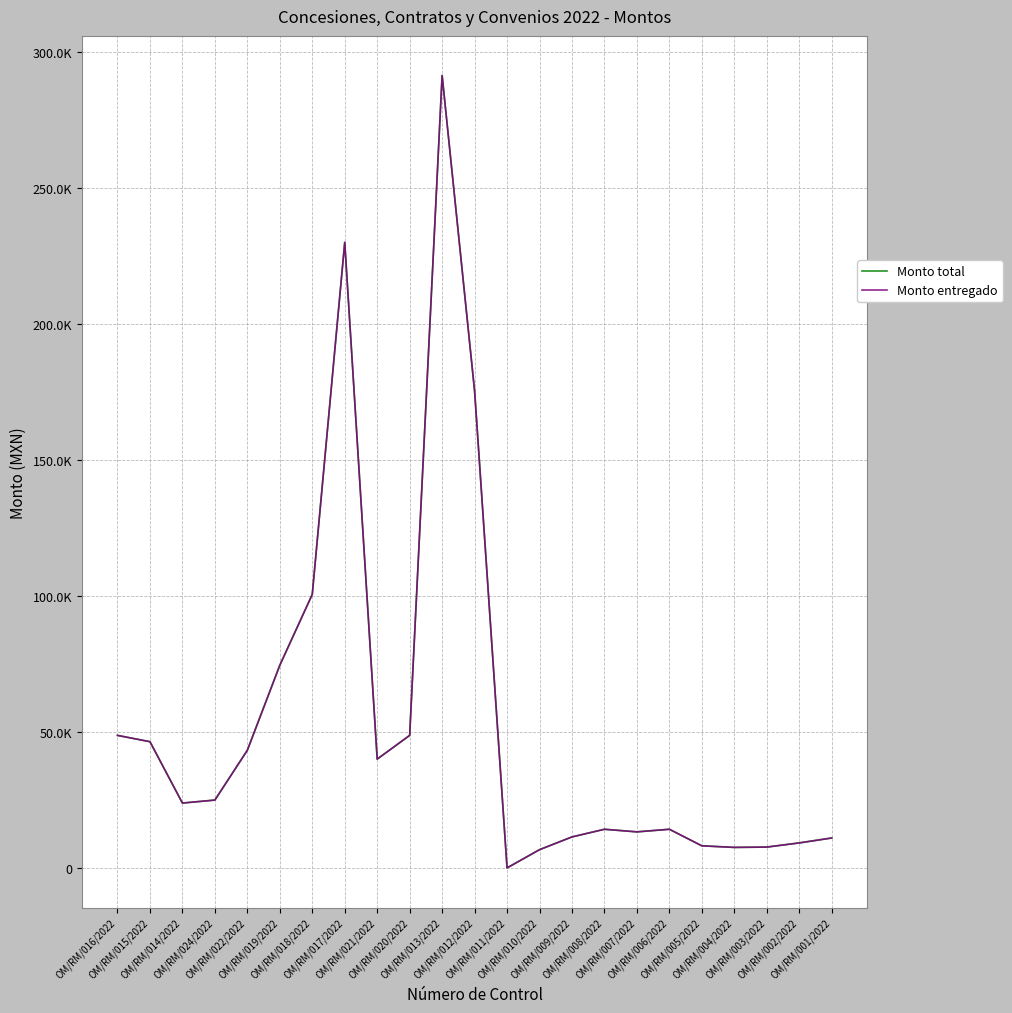

At how many categories does at least one series exceed 194564?

2